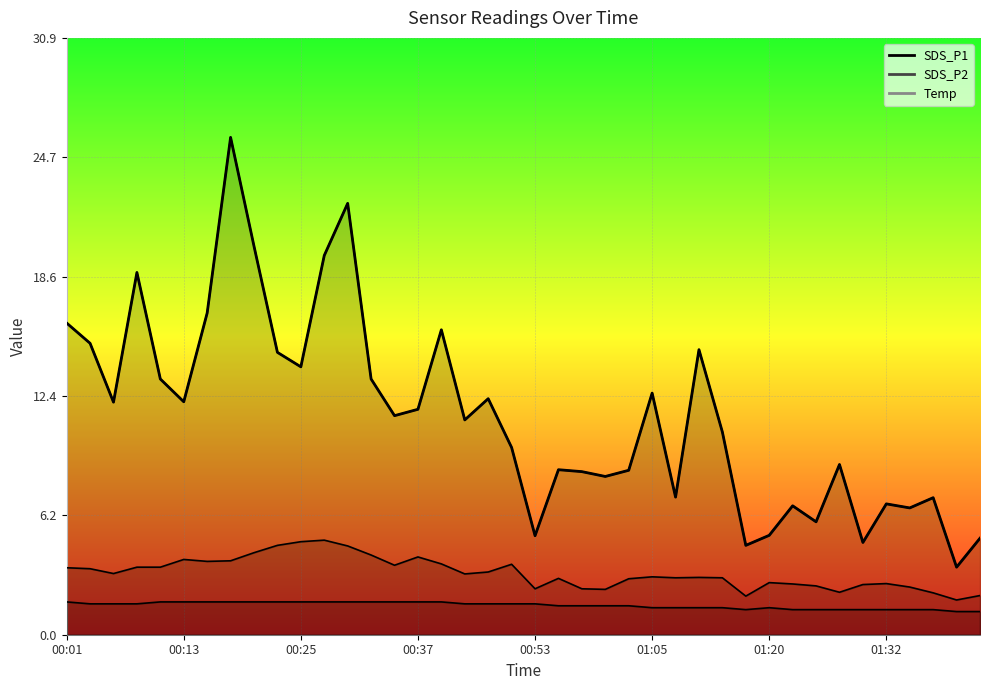

Reading left to right, what are all the values shown in this chart?

SDS_P1: 16.1	15.1	12.1	18.8	13.2	12.1	16.7	25.8	20.1	14.6	13.9	19.6	22.4	13.2	11.3	11.7	15.8	11.1	12.2	9.7	5.1	8.6	8.4	8.2	8.5	12.5	7.1	14.8	10.5	4.6	5.2	6.7	5.8	8.8	4.8	6.8	6.6	7.1	3.5	5.0
SDS_P2: 3.5	3.4	3.2	3.5	3.5	3.9	3.8	3.8	4.2	4.6	4.8	4.9	4.6	4.1	3.6	4.0	3.7	3.1	3.2	3.6	2.4	2.9	2.4	2.4	2.9	3.0	3.0	3.0	3.0	2.0	2.7	2.6	2.5	2.2	2.6	2.6	2.5	2.2	1.8	2.0
Temp: 1.7	1.6	1.6	1.6	1.7	1.7	1.7	1.7	1.7	1.7	1.7	1.7	1.7	1.7	1.7	1.7	1.7	1.6	1.6	1.6	1.6	1.5	1.5	1.5	1.5	1.4	1.4	1.4	1.4	1.3	1.4	1.3	1.3	1.3	1.3	1.3	1.3	1.3	1.2	1.2